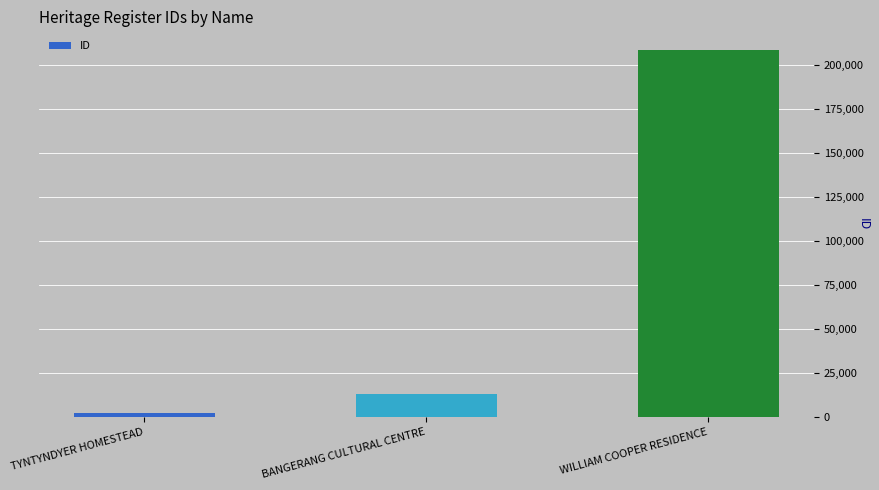

The chart shows a value of 13104 at BANGERANG CULTURAL CENTRE. True or false?

True